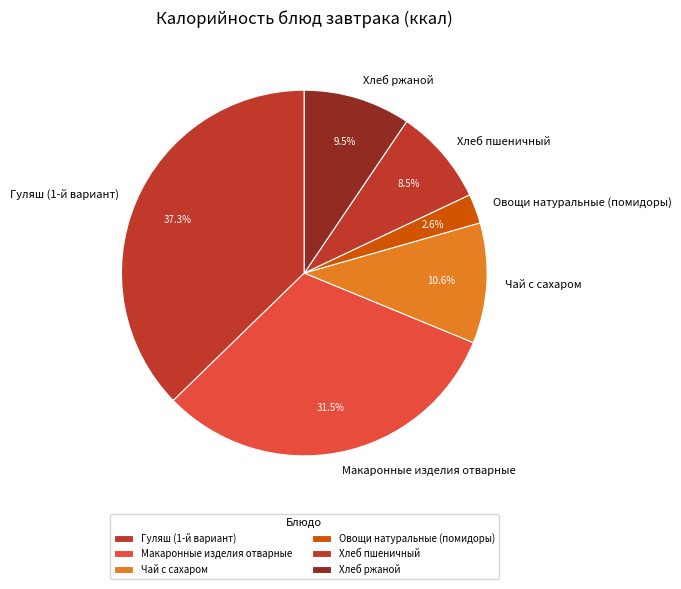

What is the ratio of the value at Хлеб пшеничный to the value at Макаронные изделия отварные?

0.3